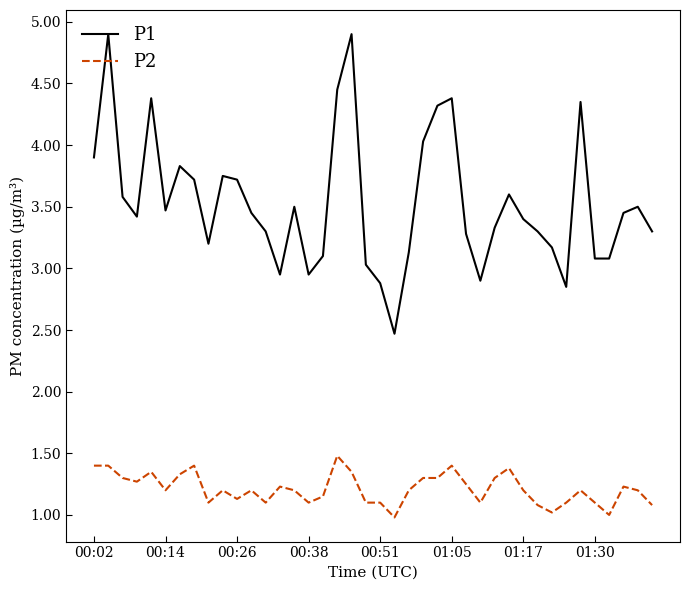

True or false: P2 and P1 cross at least once.

False